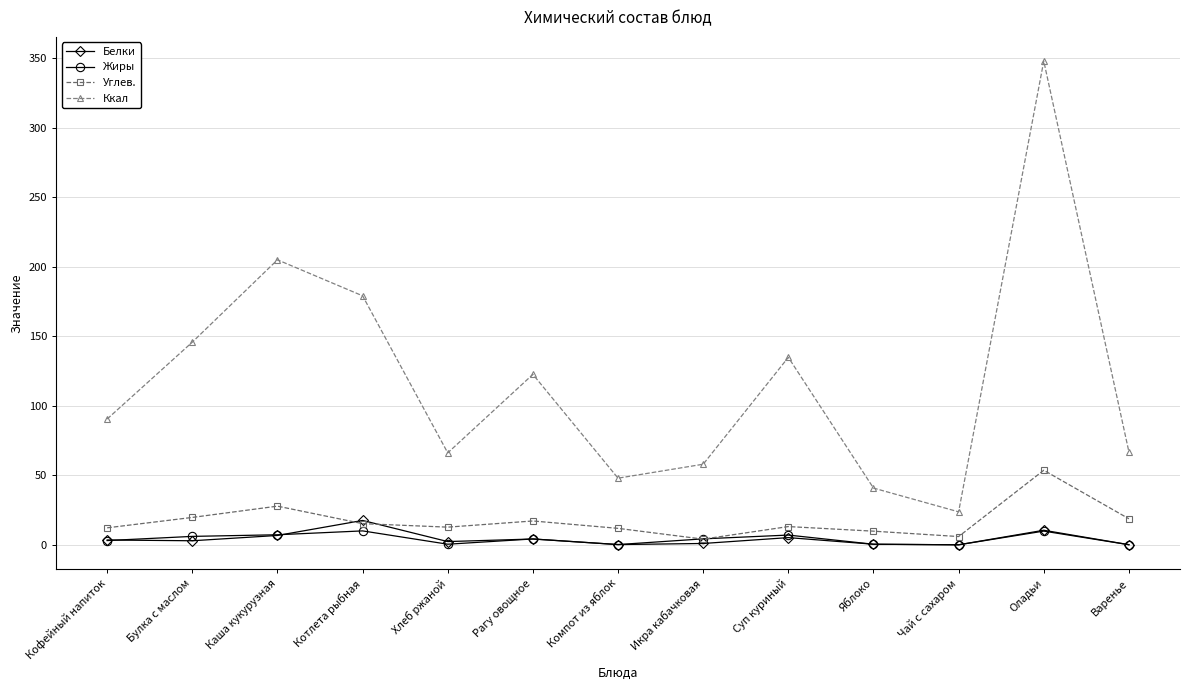

List the series in order of their peak value, lowest first.

Жиры, Белки, Углев., Ккал